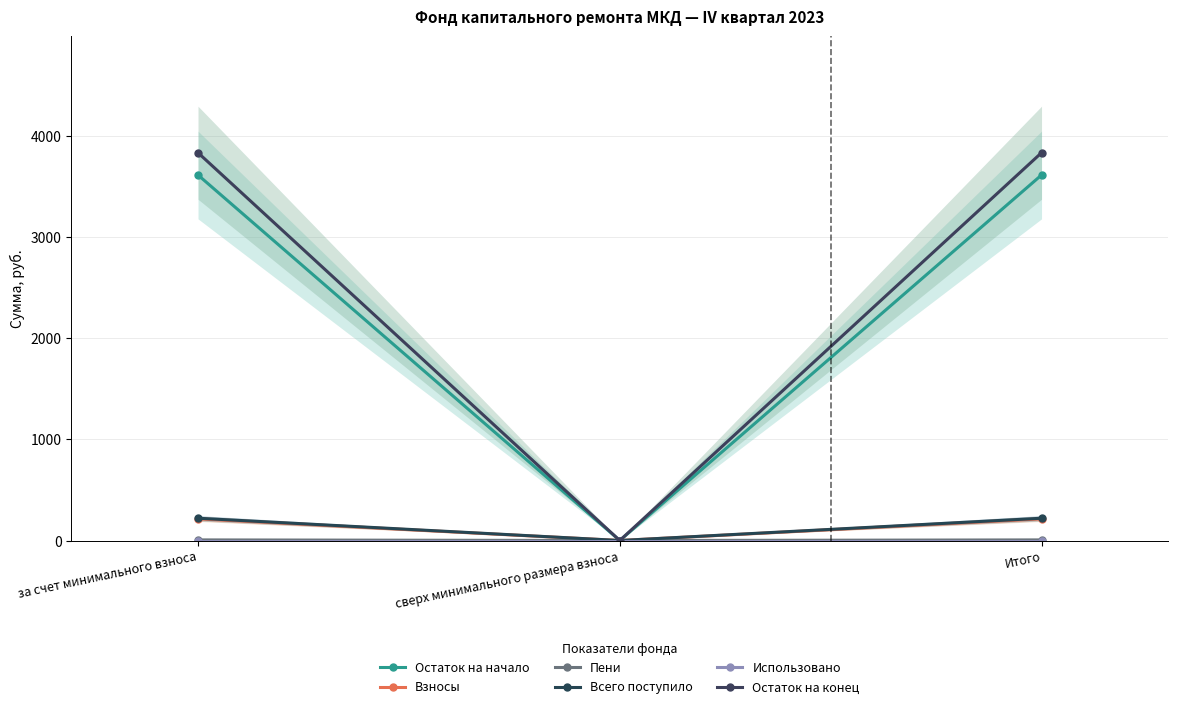

Is the value of Всего поступило at за счет минимального взноса greater than the value of Остаток на начало at сверх минимального размера взноса?

Yes